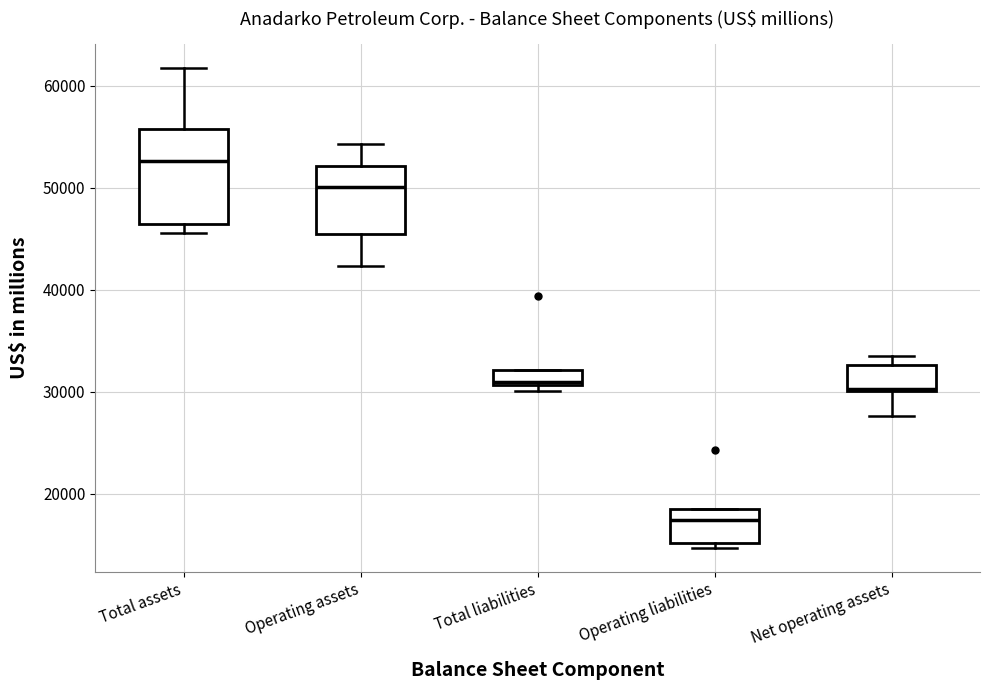

Where does the upper whisker of the box for Operating assets end on the y-axis? The values are not printed on the chart, so give them approximately, as read against the axis.

54000